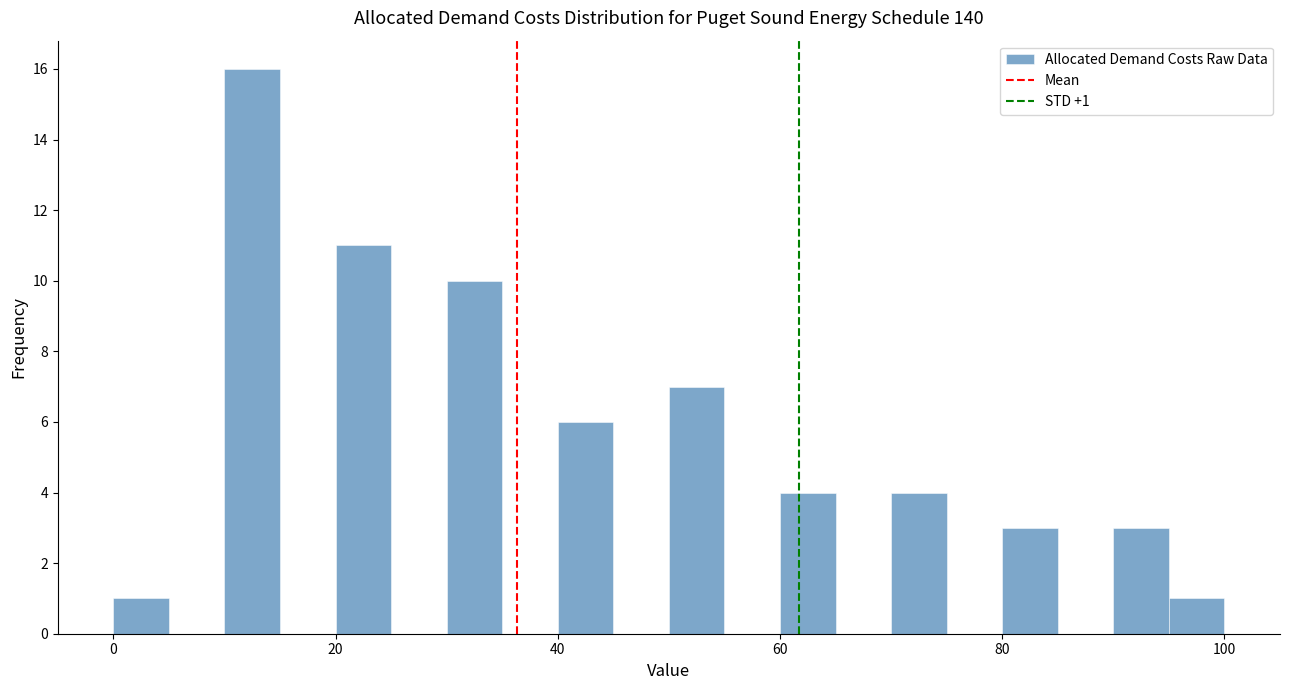

Read against the x-axis, roughly where is the centre of the tallest bar?

12